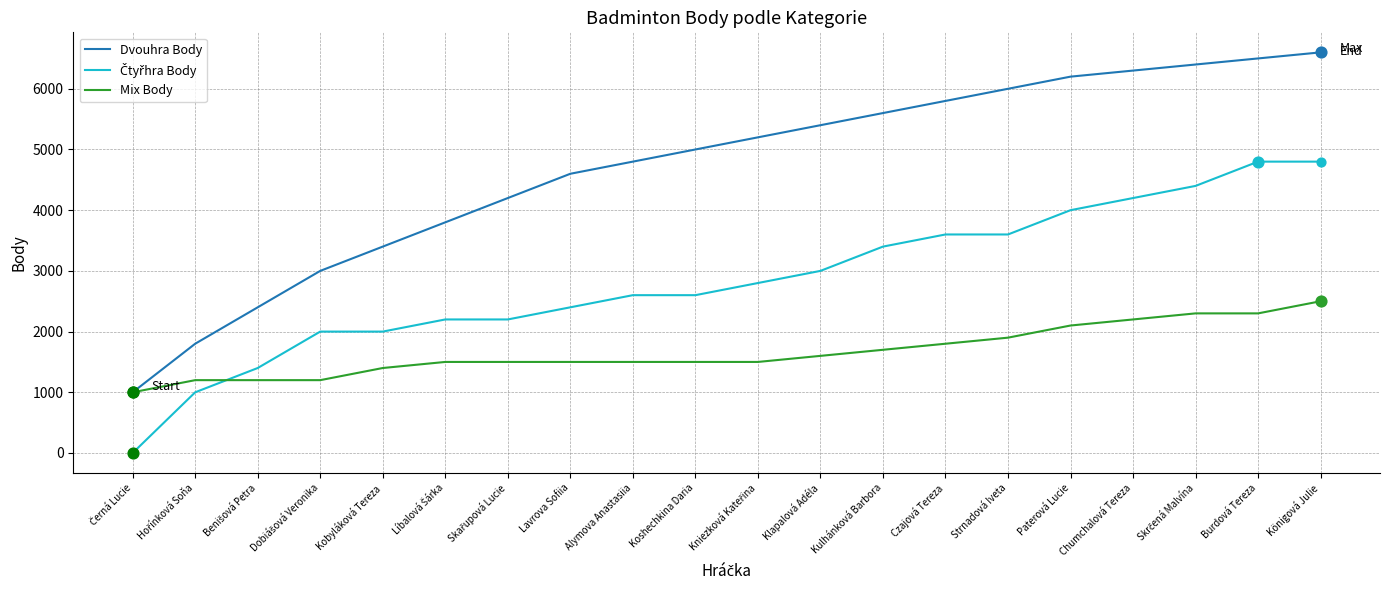

What is the spread (max minus min) of values at Kulhánková Barbora?

3900